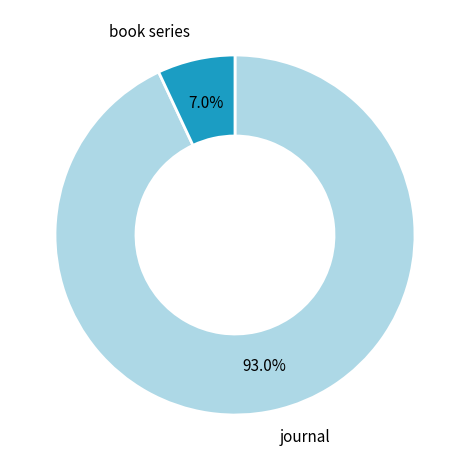

The journal slice represents 93% of the pie. True or false?

True